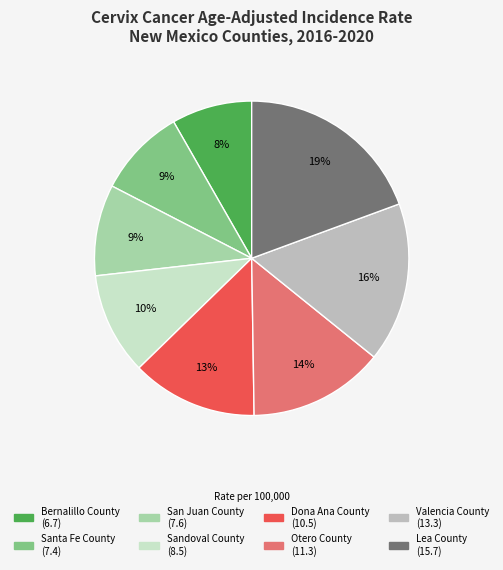

Combined, do Santa Fe County and Otero County account for over 50%?

No